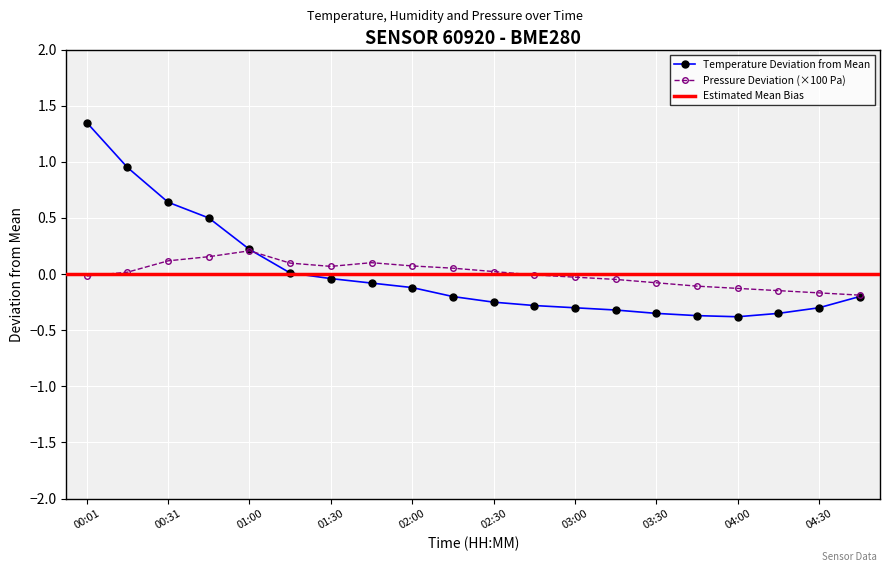

How many categories are shown in the chart?

20